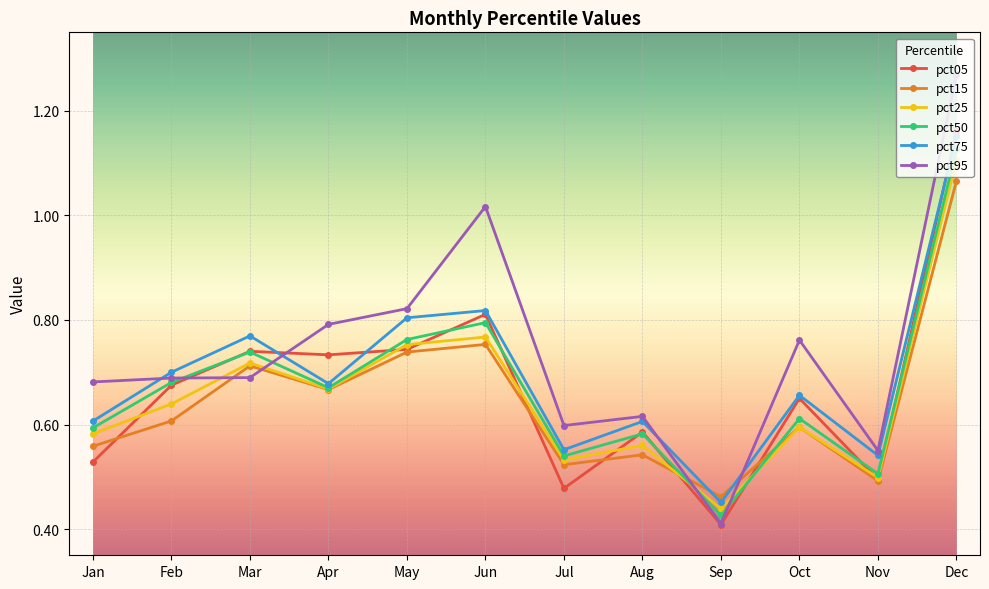

What is the difference between the second highest and second lowest values in the pct25 series?

0.3